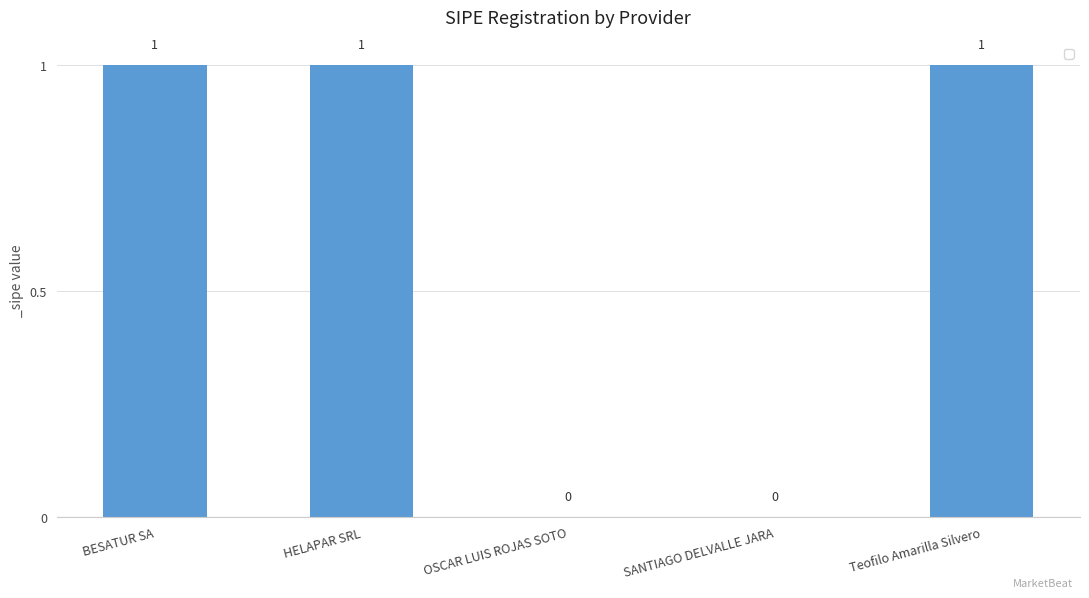

How many values are between 0 and 1?

5